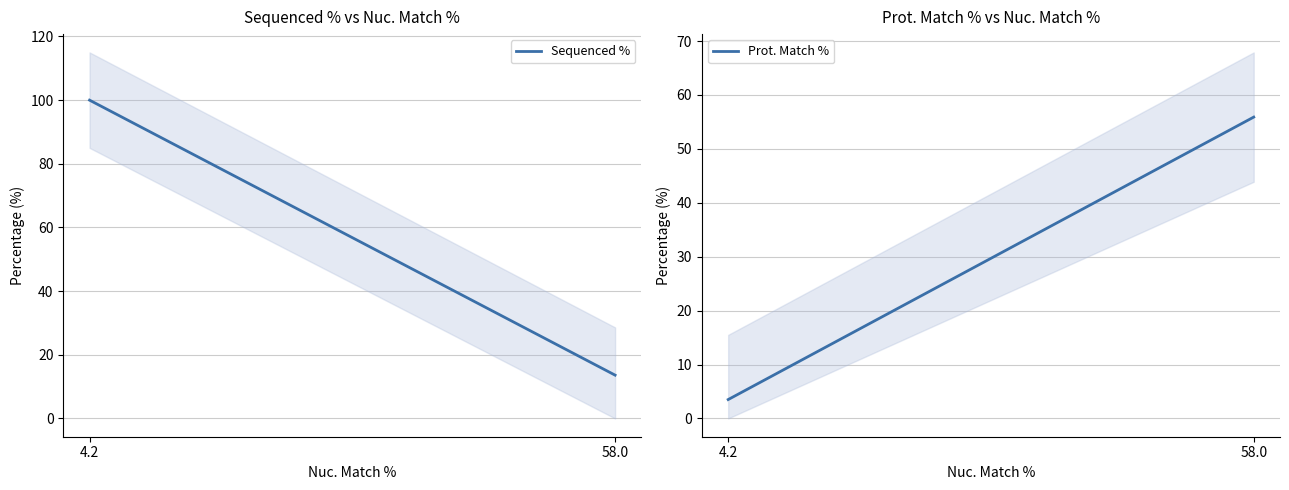

At which label does Prot. Match % first exceed 55?

58.0